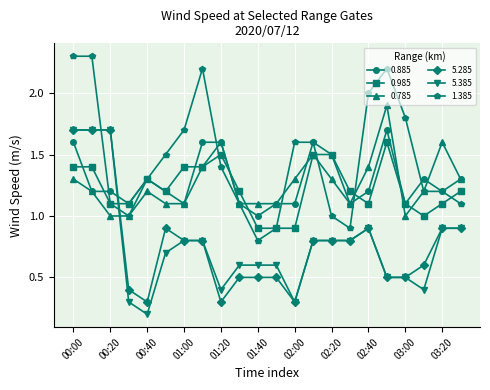

After their last crossing, which series has the higher values: 0.885 or 5.285?

0.885